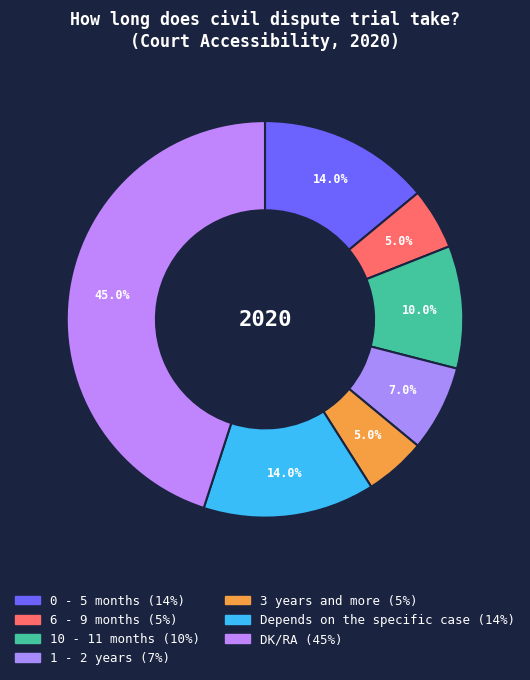

How many slices are in this pie chart?

7